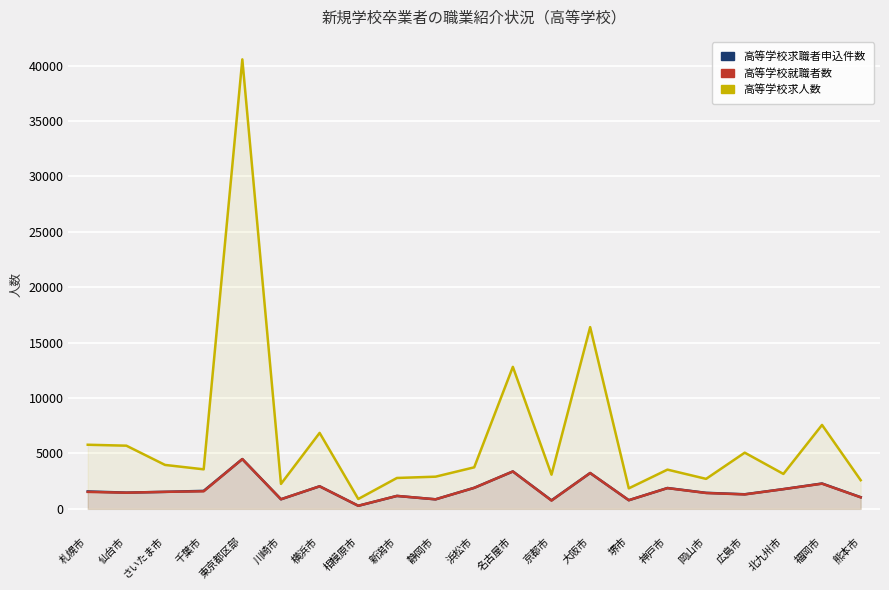

How many interior local valleys does the 高等学校求職者申込件数 series have?

7